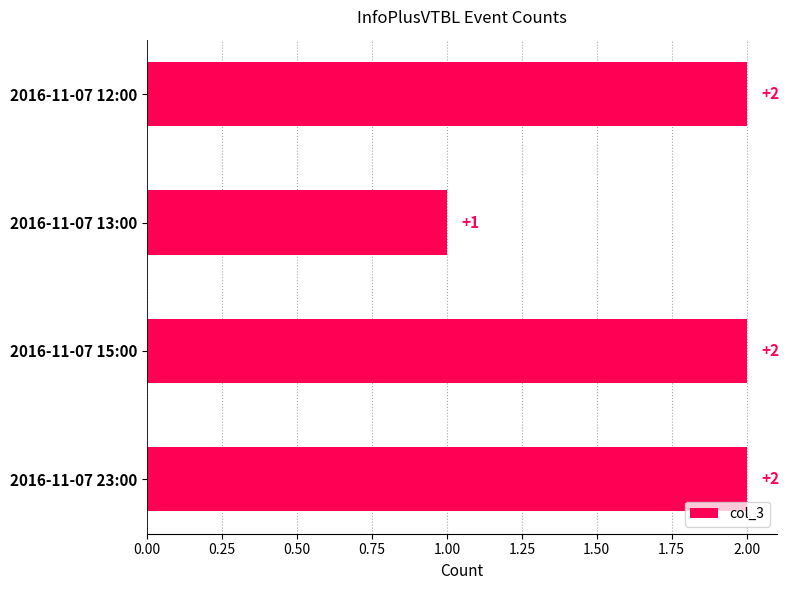

What is the label of the 3rd bar from the bottom?

2016-11-07 13:00